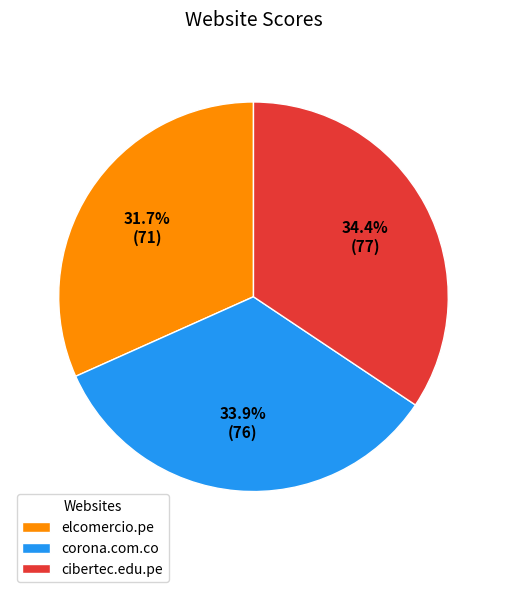

To the nearest percent, what portion does elcomercio.pe represent?

32%